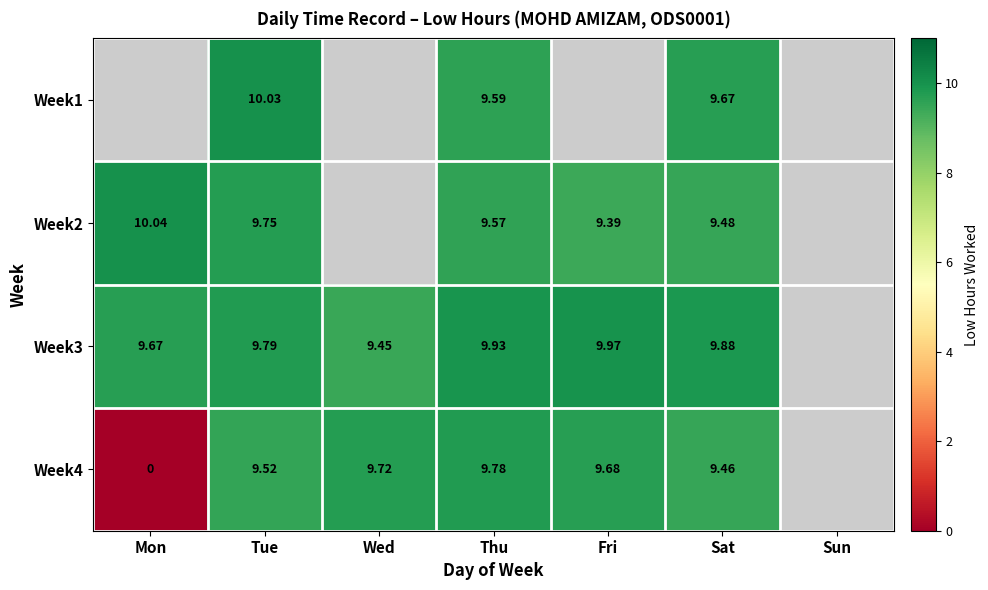

At which category is the sum across all series the highest?

Tue